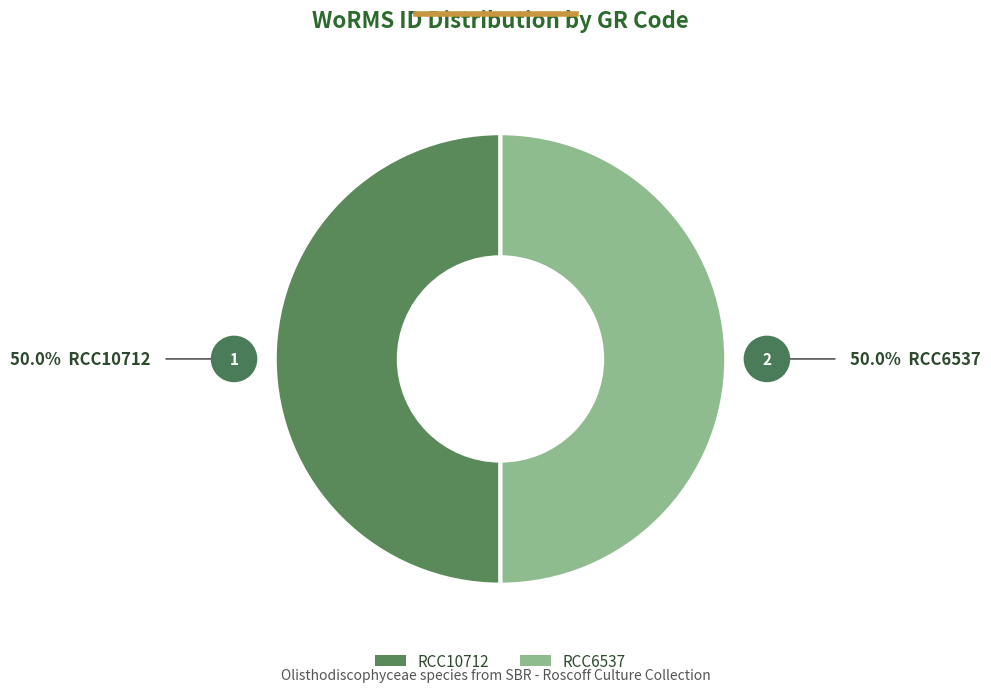

What is the ratio of the value at RCC10712 to the value at RCC6537?

1.0